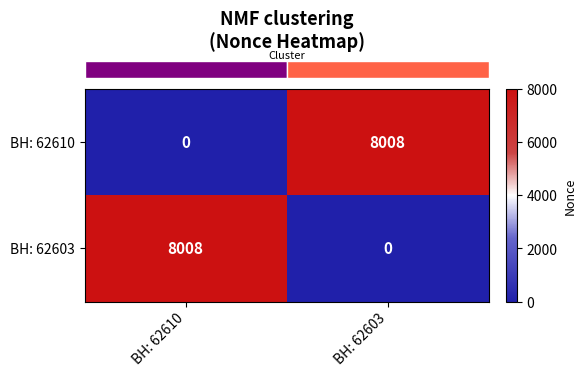

What is the sum of the BH: 62610 values at BH: 62603 and BH: 62610?

8008